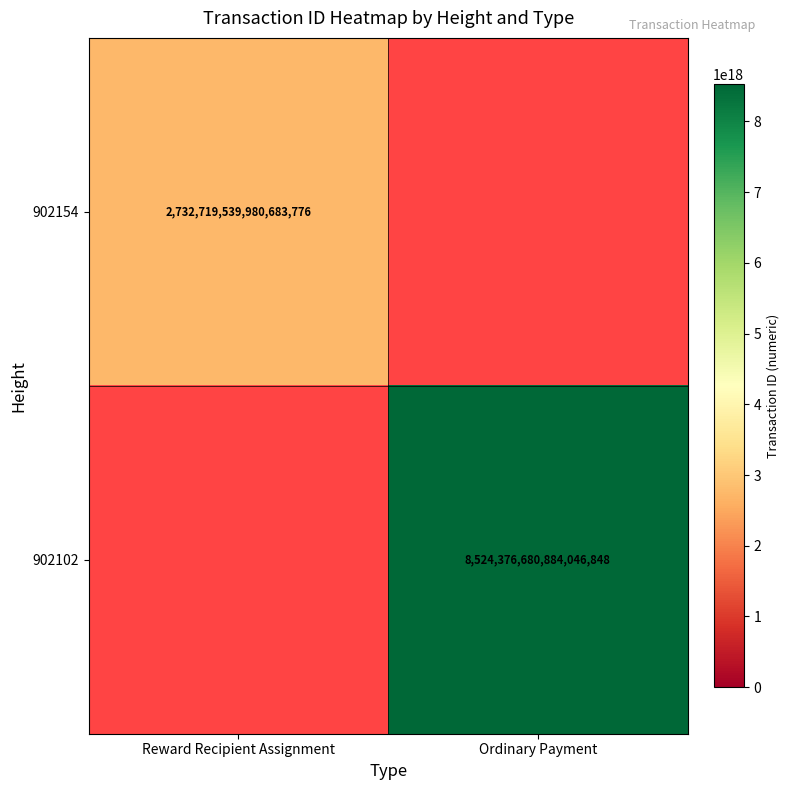

The 902102 series shows 4853836886247441408.0 at Ordinary Payment. True or false?

False